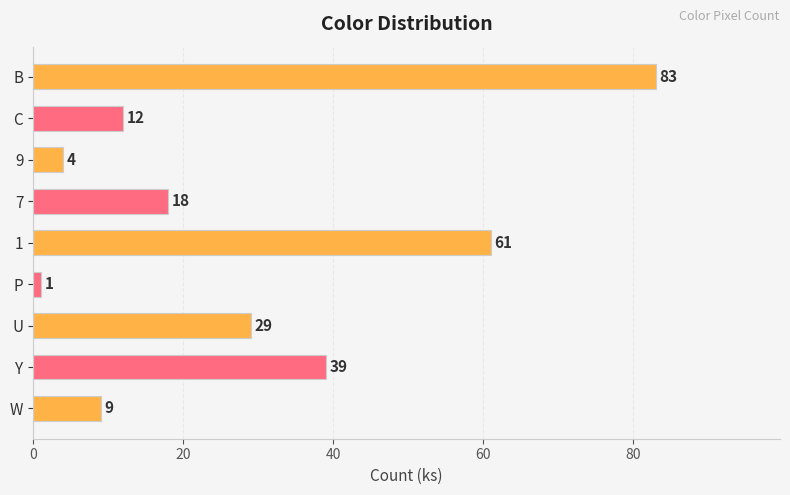

Which category has the lowest value across all series?

P